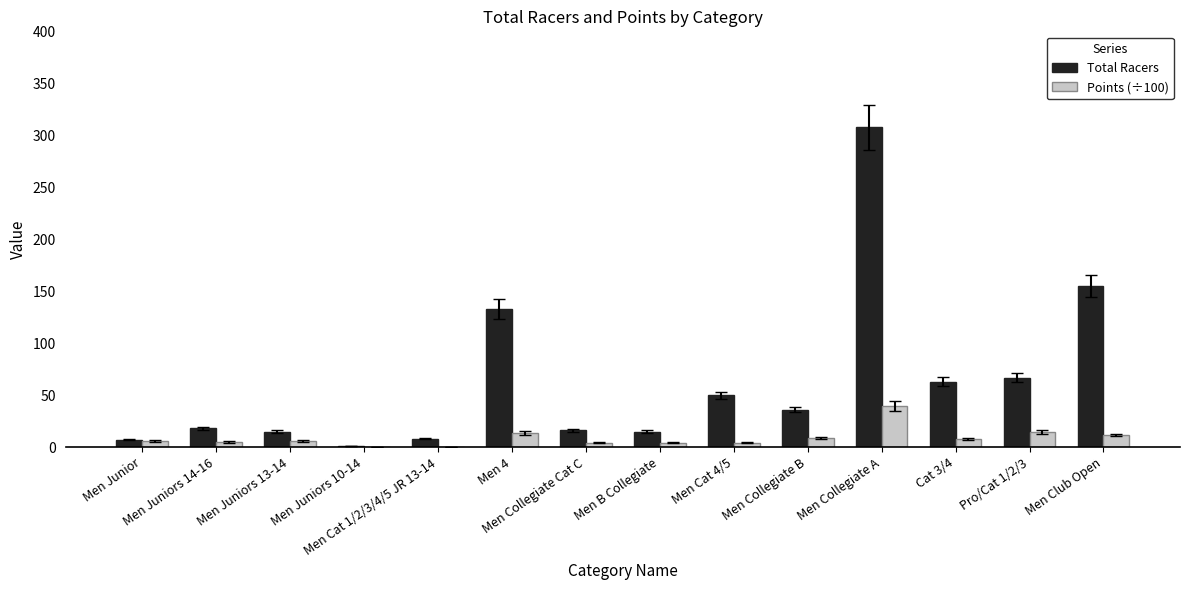

What is the maximum value for Total Racers?

308.0